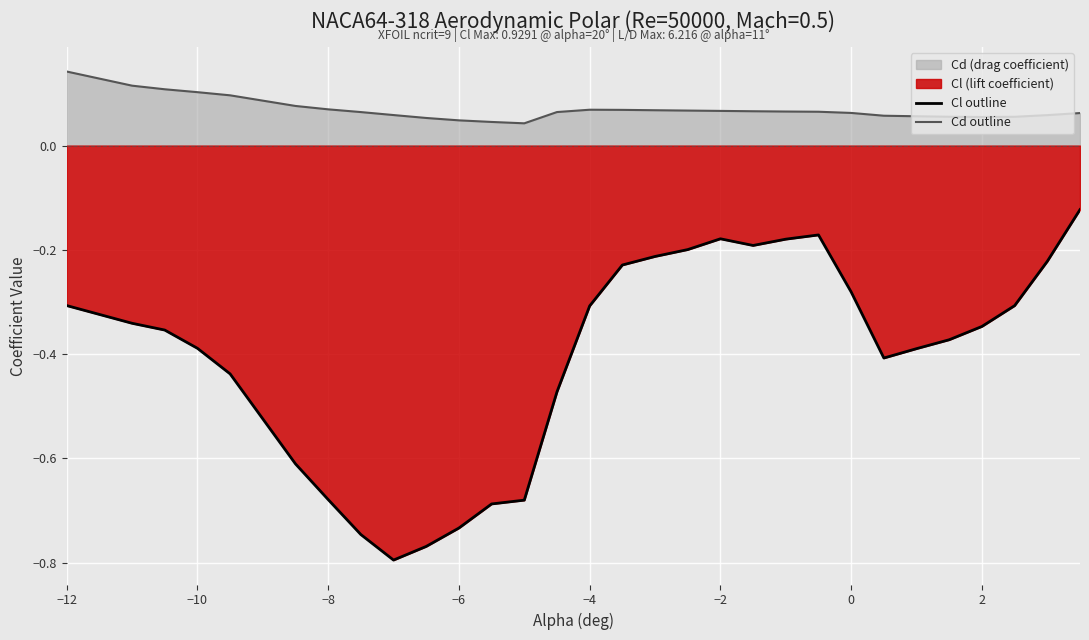

Rank the series by their average value, from lowest to highest.

Cl outline, Cd outline